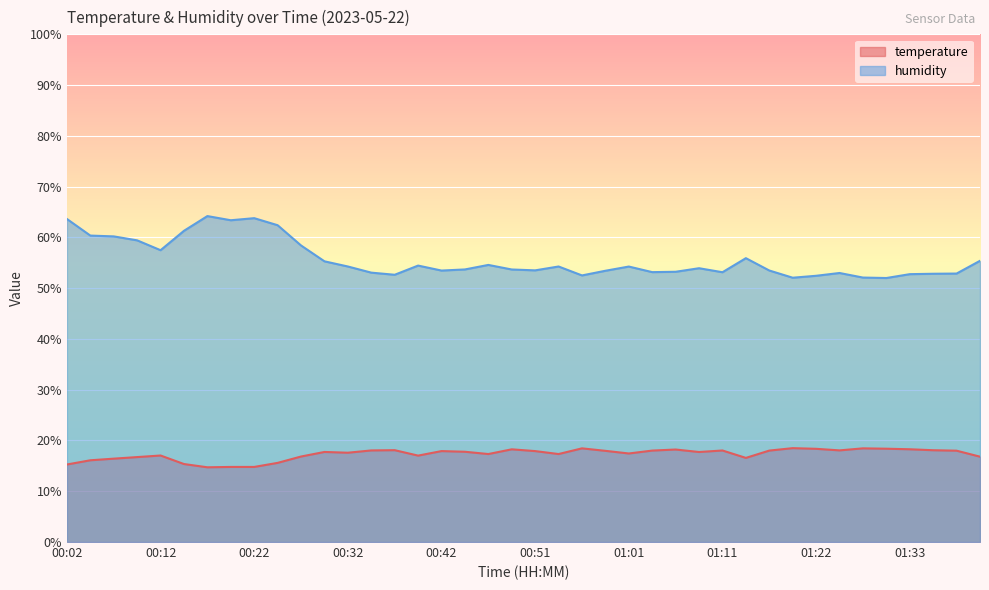

True or false: temperature and humidity intersect in this chart.

False